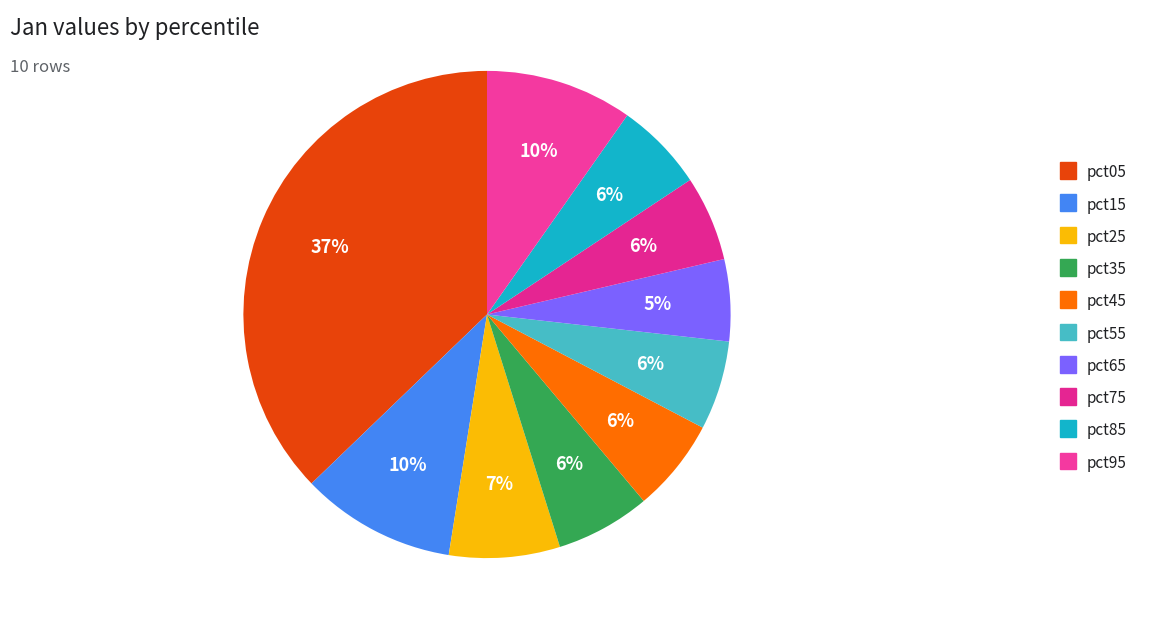

To the nearest percent, what is the combined percentage of pct05 and pct65?

43%